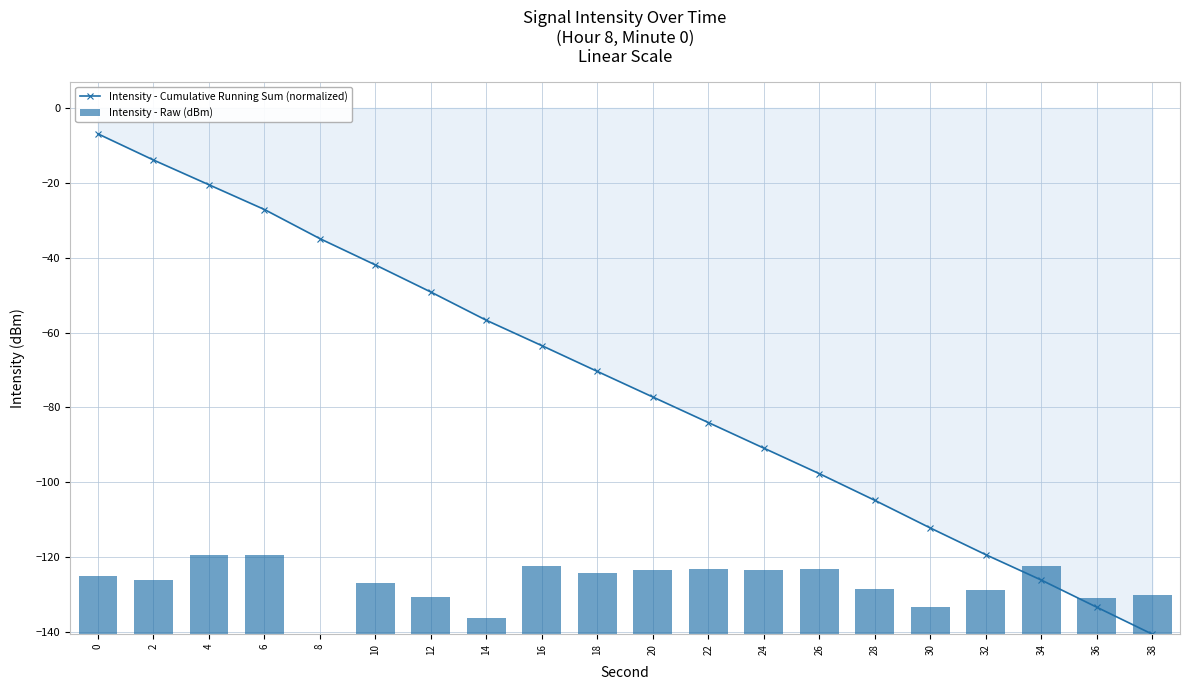

True or false: Intensity - Cumulative Running Sum (normalized) has more than 0 points higher than both neighbors.

False